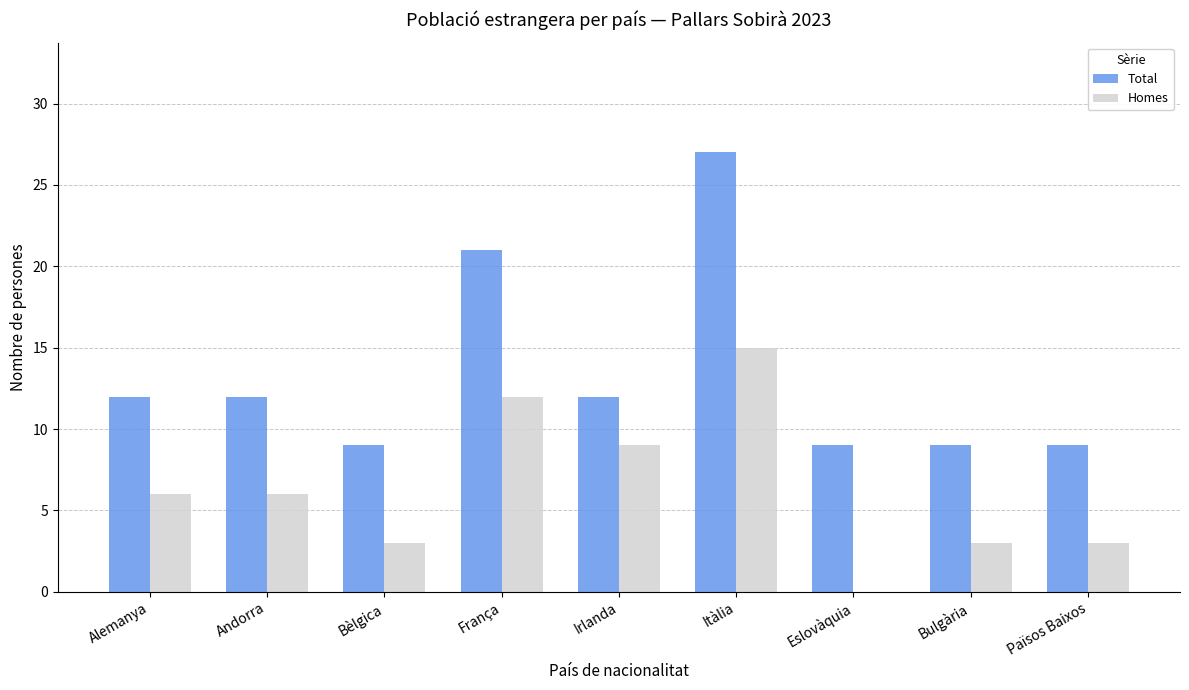

Reading left to right, extract all data points from this chart.

Total: Alemanya=12	Andorra=12	Bèlgica=9	França=21	Irlanda=12	Itàlia=27	Eslovàquia=9	Bulgària=9	Països Baixos=9
Homes: Alemanya=6	Andorra=6	Bèlgica=3	França=12	Irlanda=9	Itàlia=15	Eslovàquia=0	Bulgària=3	Països Baixos=3